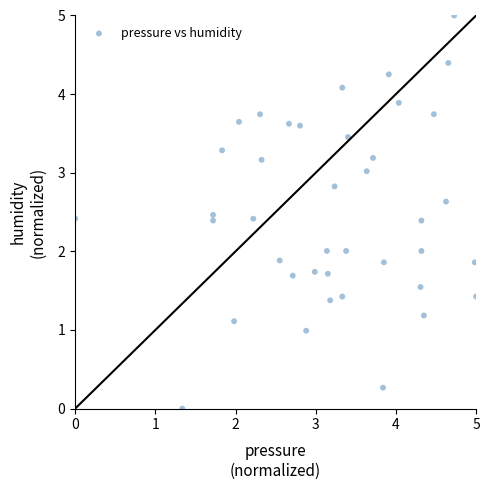

What is the range of Y values (max minus min)?

5.0